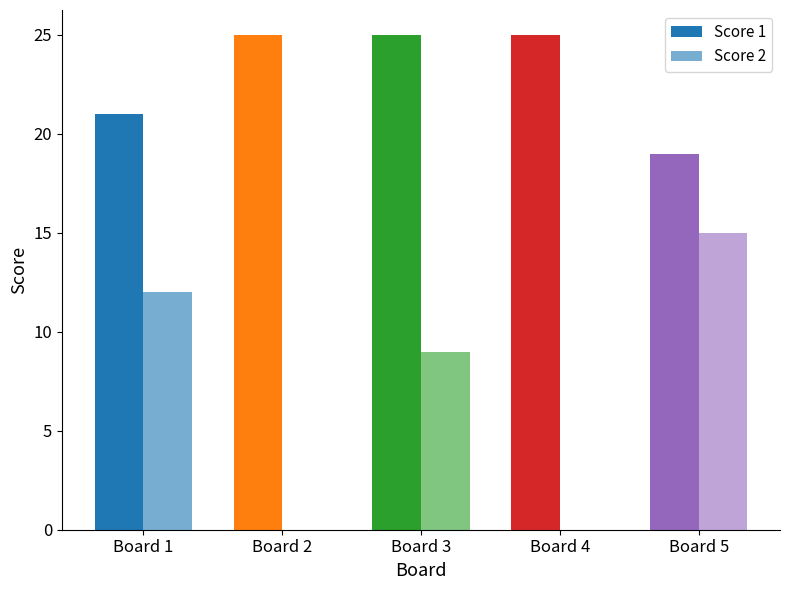

Count the Score 2 values in the range 0 to 12.

4